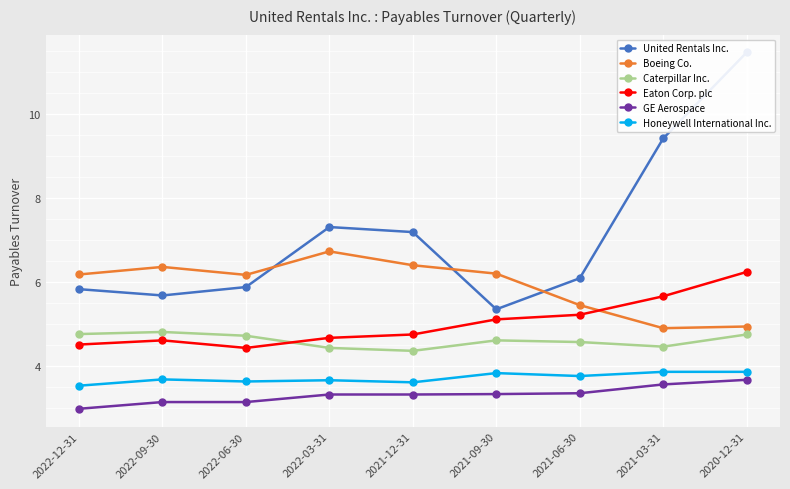

How many lines are shown in the chart?

6